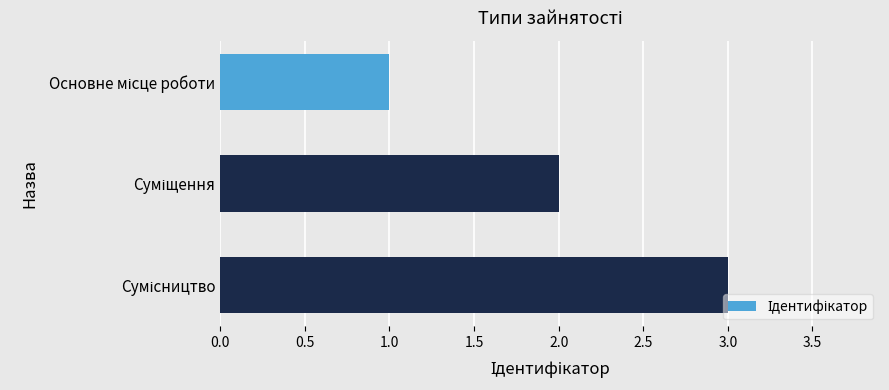

What is the sum of all values?

6